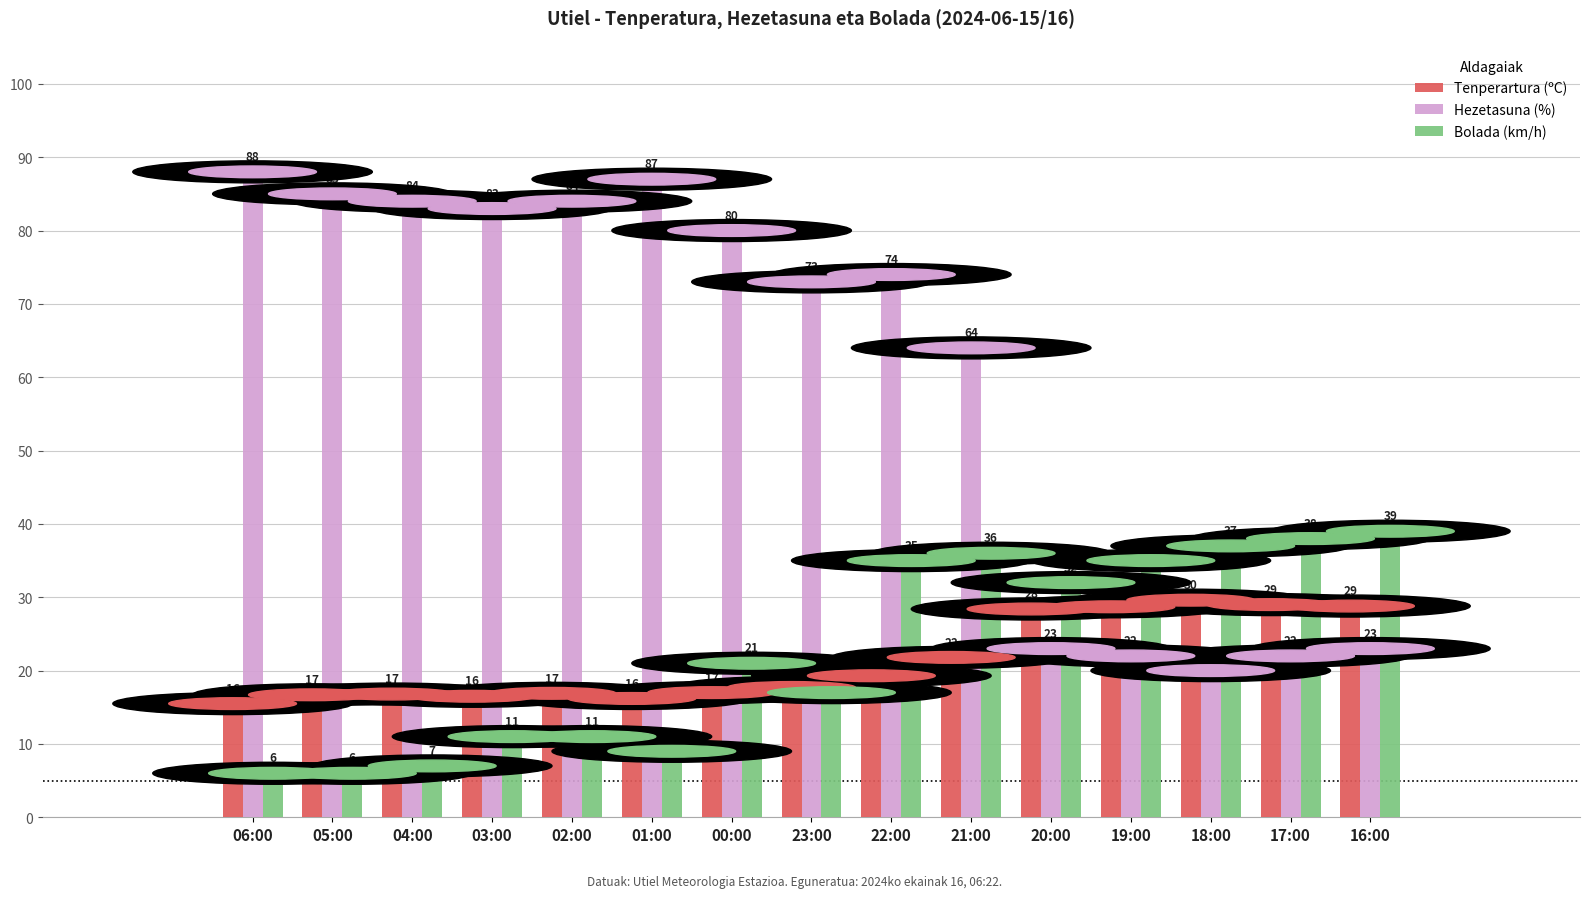

The value of Tenperartura (ºC) at 00:00 is 11.5. True or false?

False